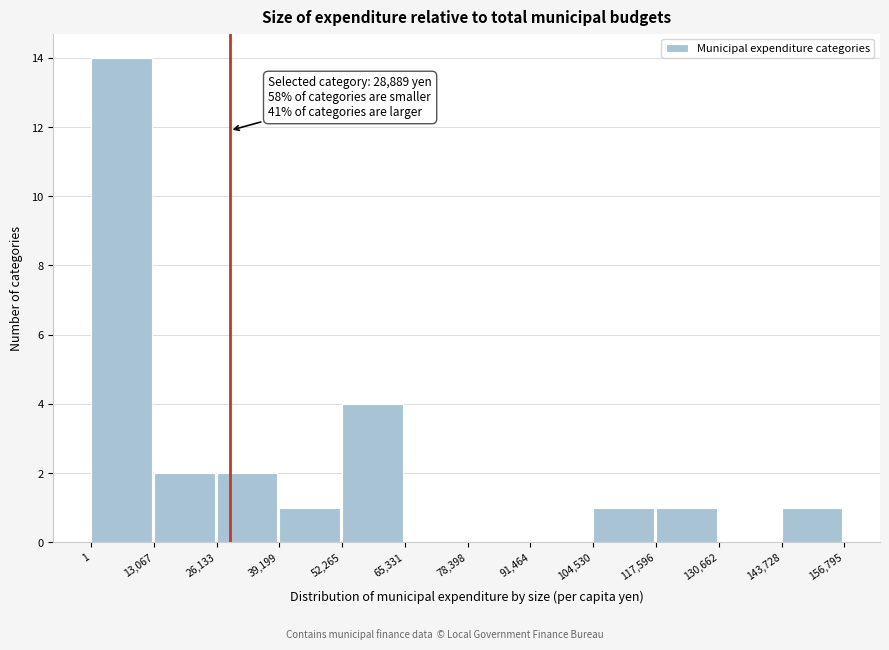

Which range on the x-axis has the tallest bar?

1 to 13,067